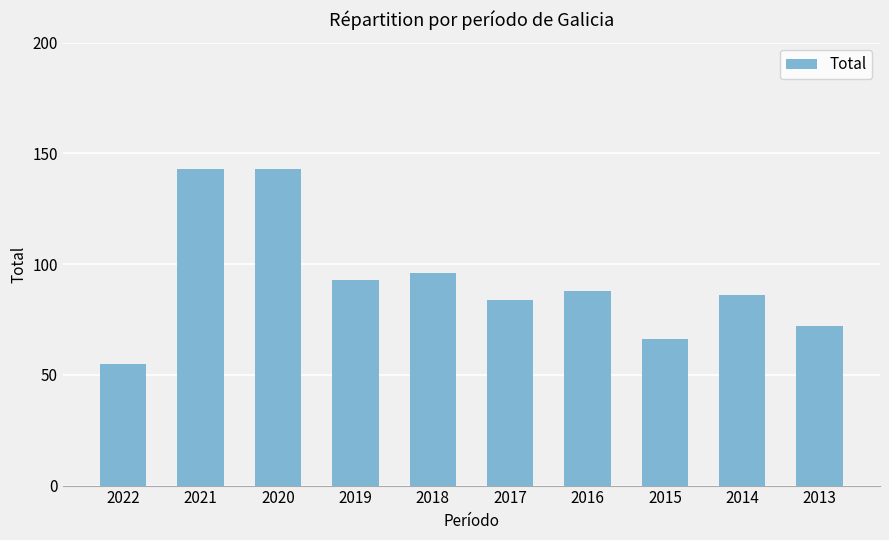

What is the average value?

93